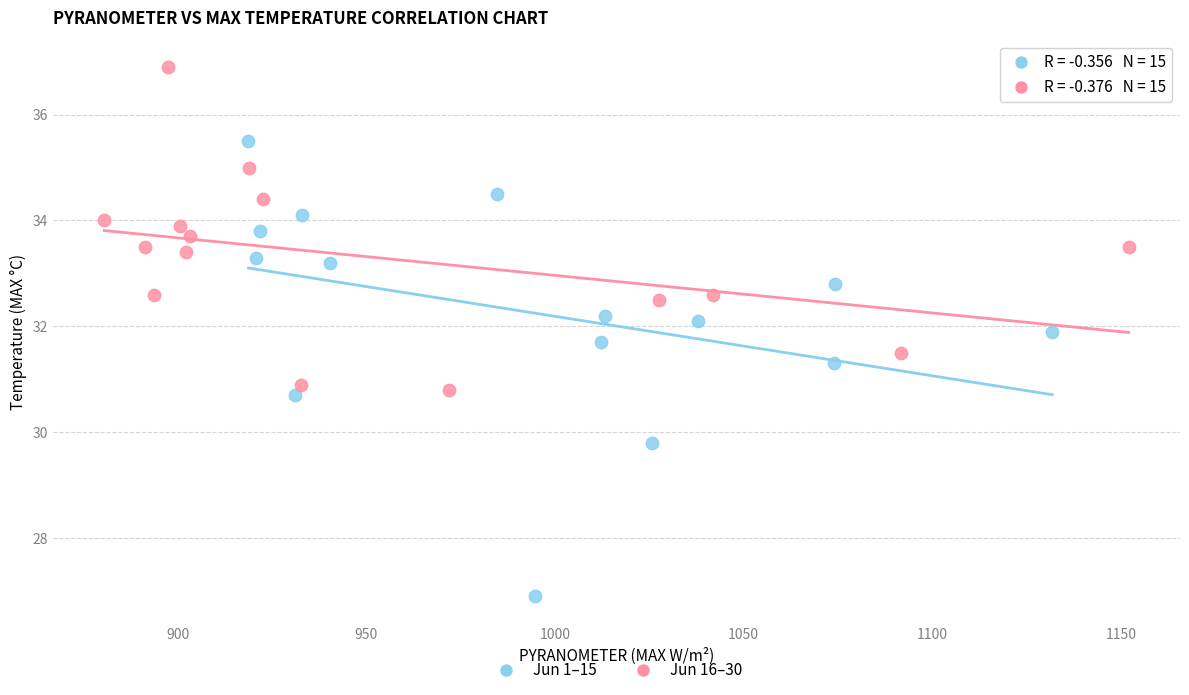

Which series contains the highest Y value?

Jun 16–30